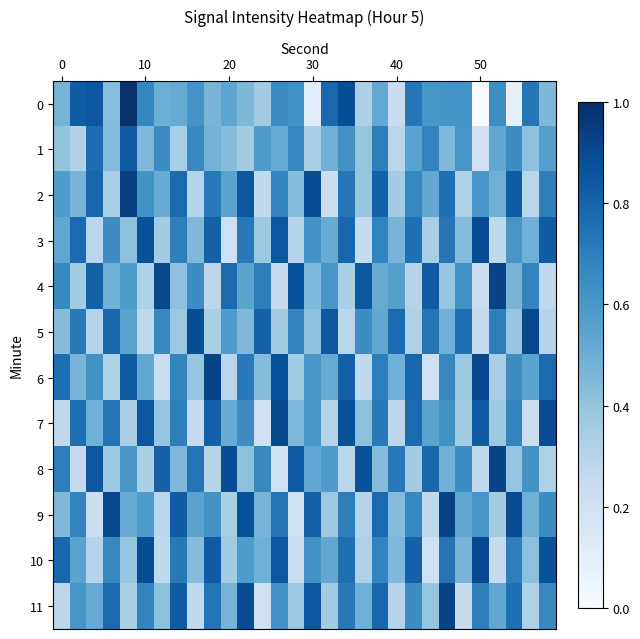

List the series in order of their peak value, lowest first.

1, 3, 5, 7, 10, 4, 6, 8, 9, 11, 2, 0